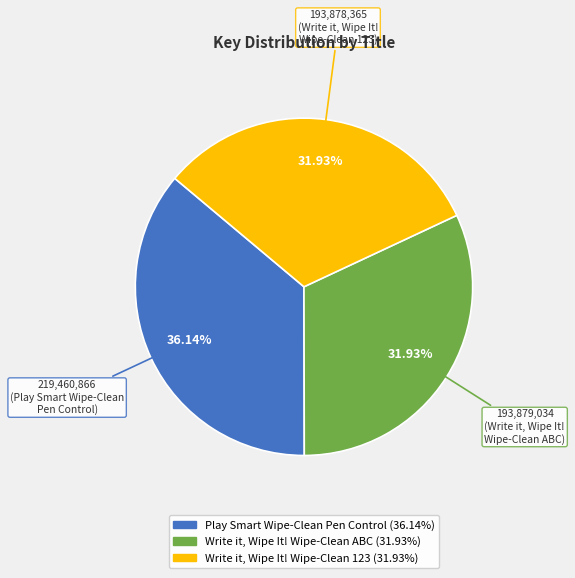

How many segments does this pie chart have?

3